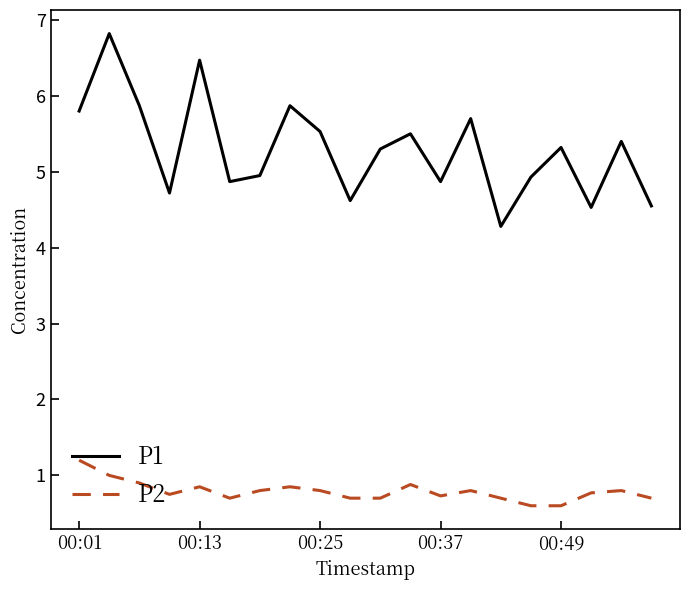

How many values in the P1 series are below 5?

9